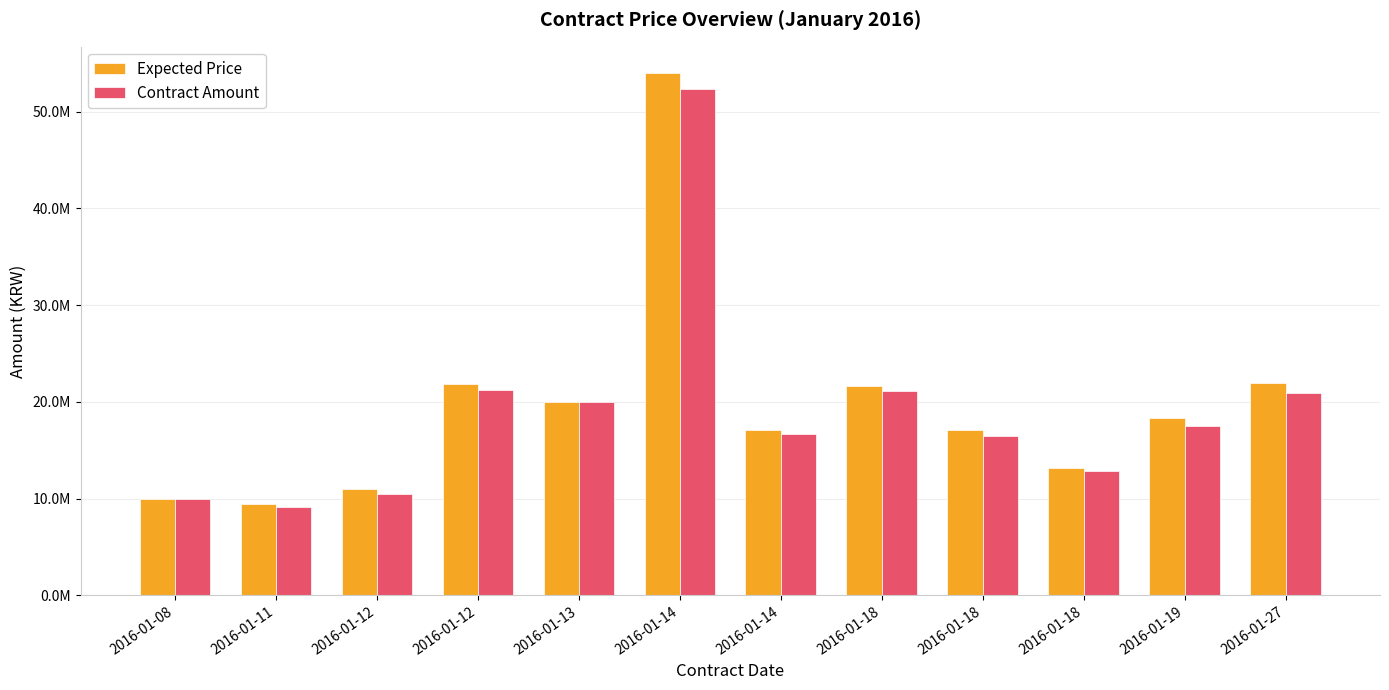

What are all the series names shown in the legend?

Expected Price, Contract Amount